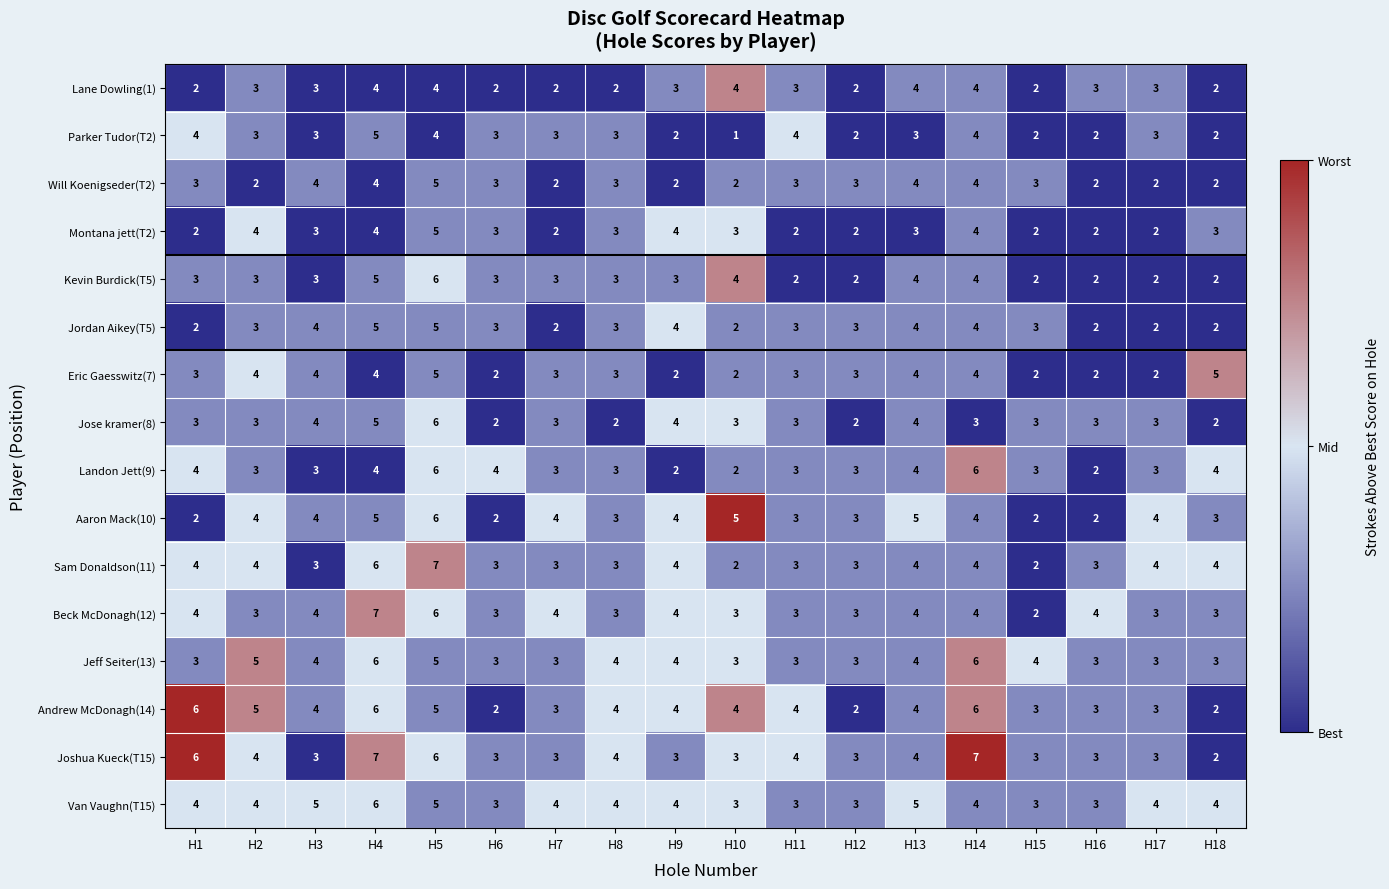

Between H1 and H3, which series saw the biggest shift?

Joshua Kueck(T15)